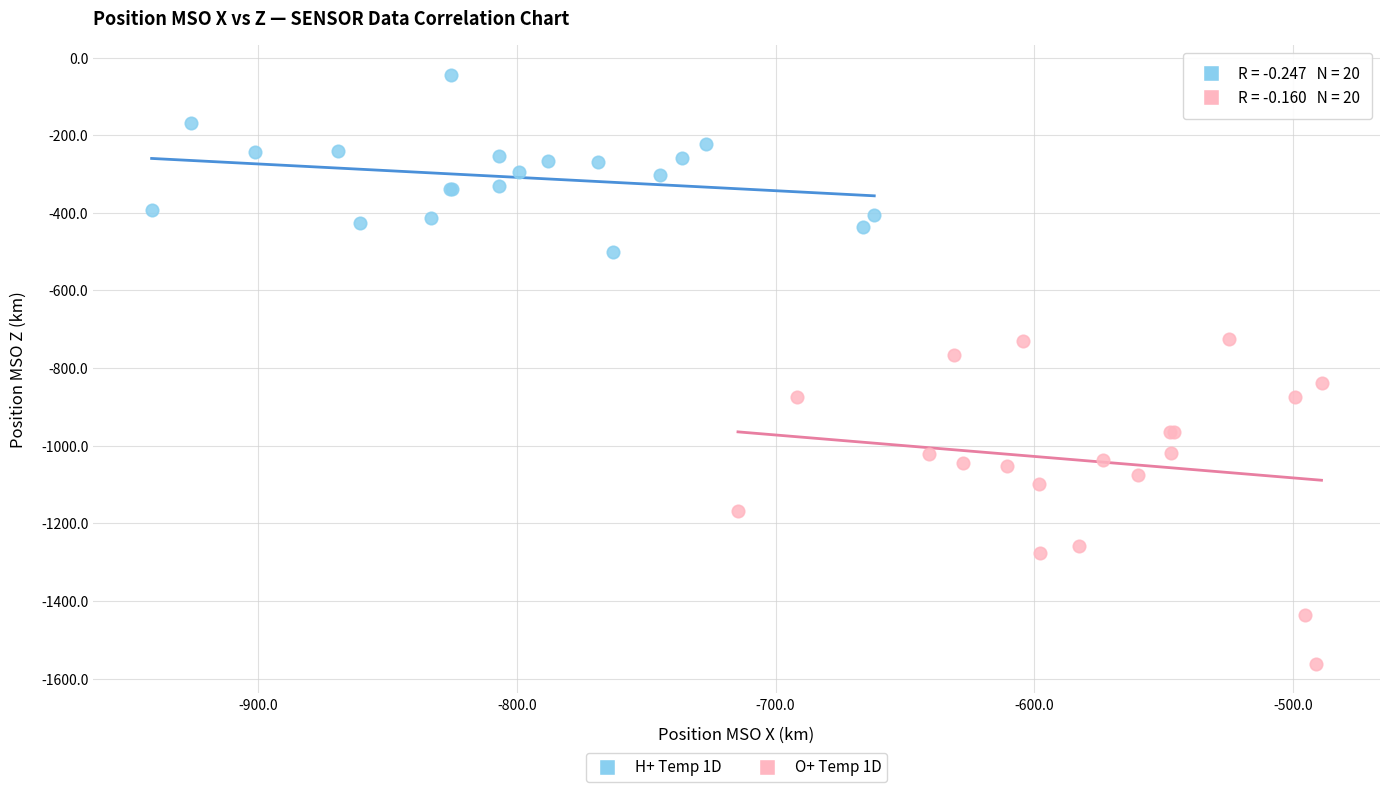

What are all the series names shown in the legend?

H+ Temp 1D, O+ Temp 1D